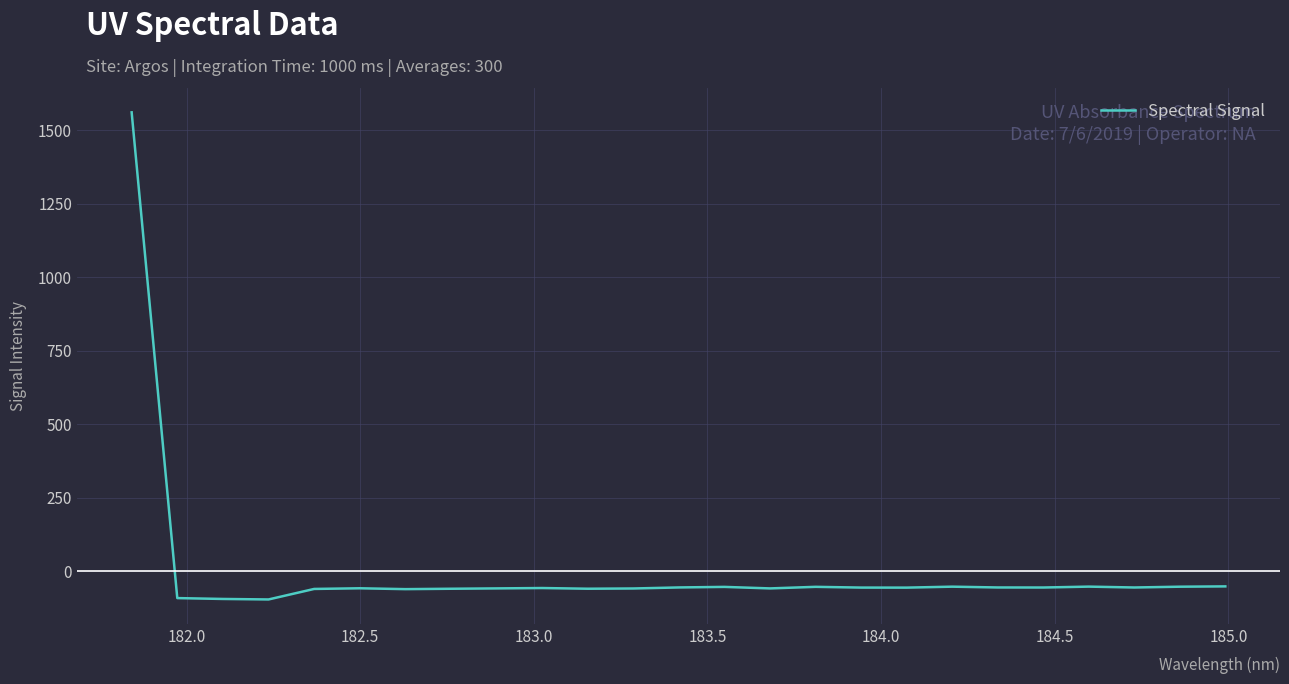

What is the minimum value shown in the chart?

-96.3